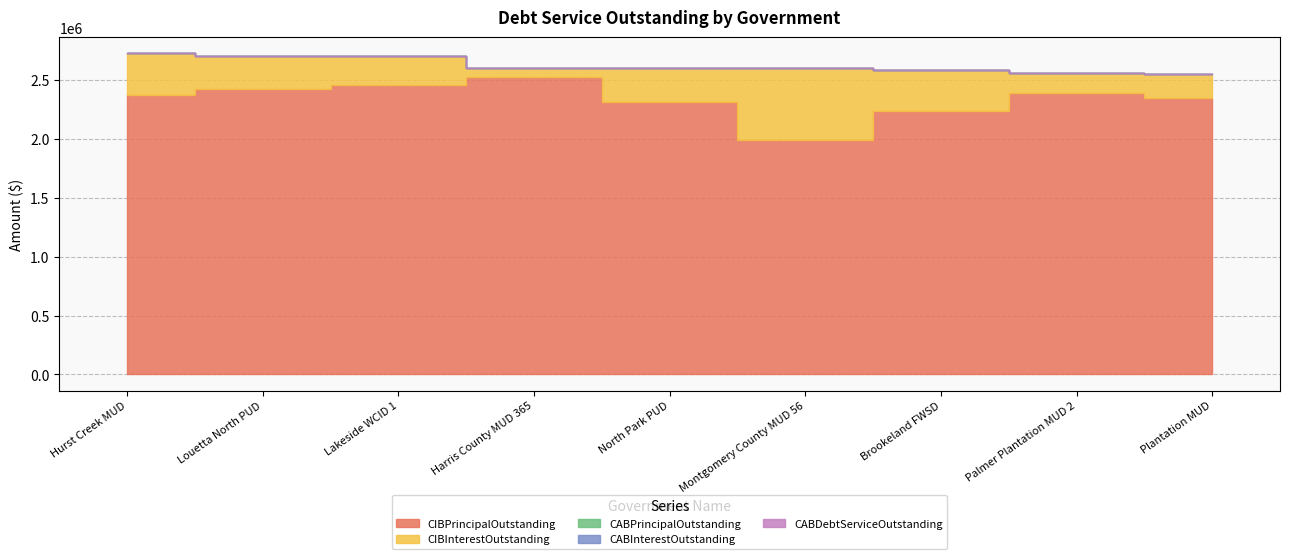

What is the label of the 8th point from the left?

Palmer Plantation MUD 2